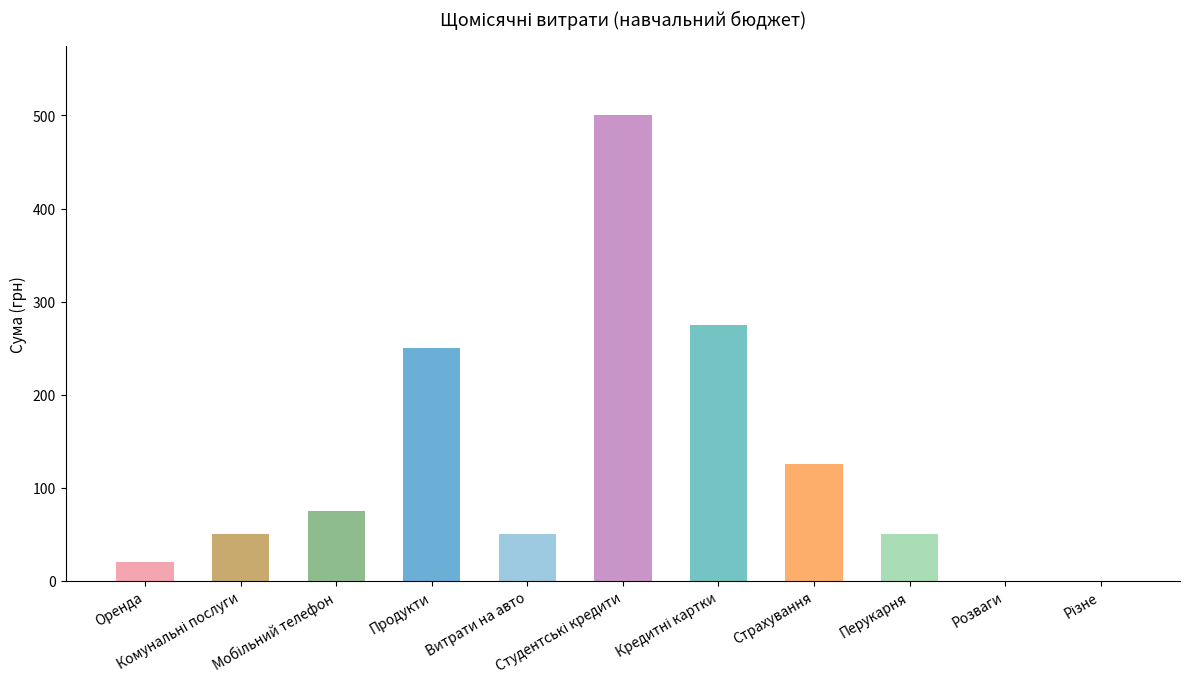

Reading right to left, extract all data points from this chart.

0	0	50	125	275	500	50	250	75	50	20